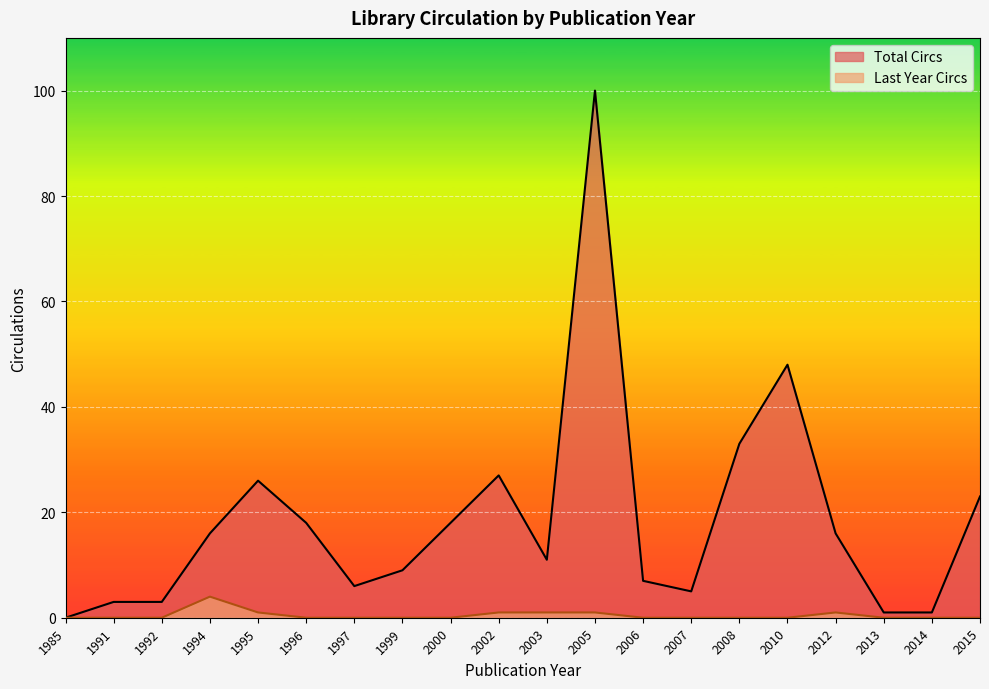

Is the value of Last Year Circs at 2008 greater than the value of Total Circs at 2000?

No